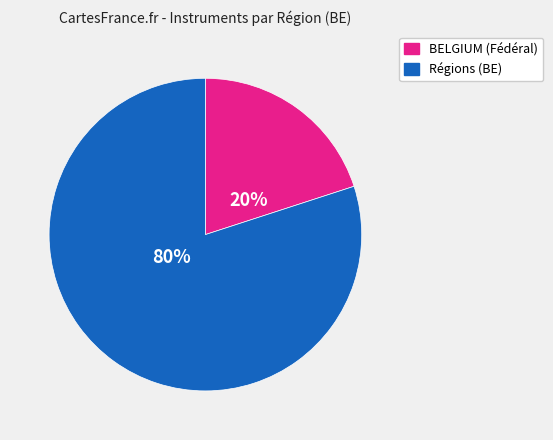

Is there a majority slice in this chart?

Yes